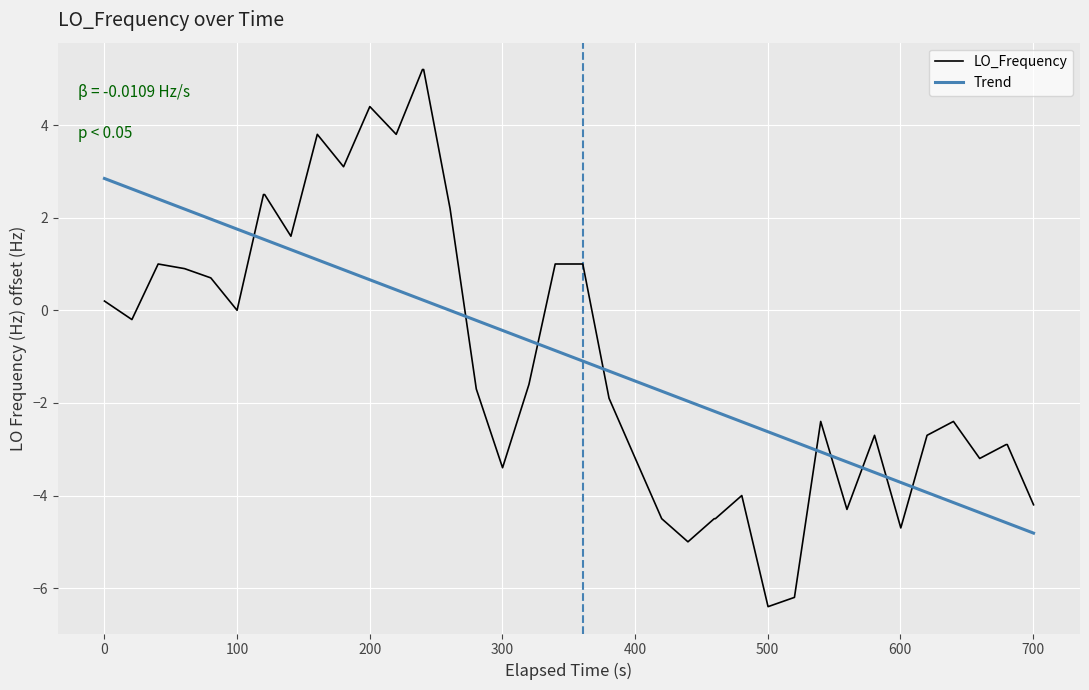

What is the difference between the maximum and minimum values in the LO_Frequency series?

11.6